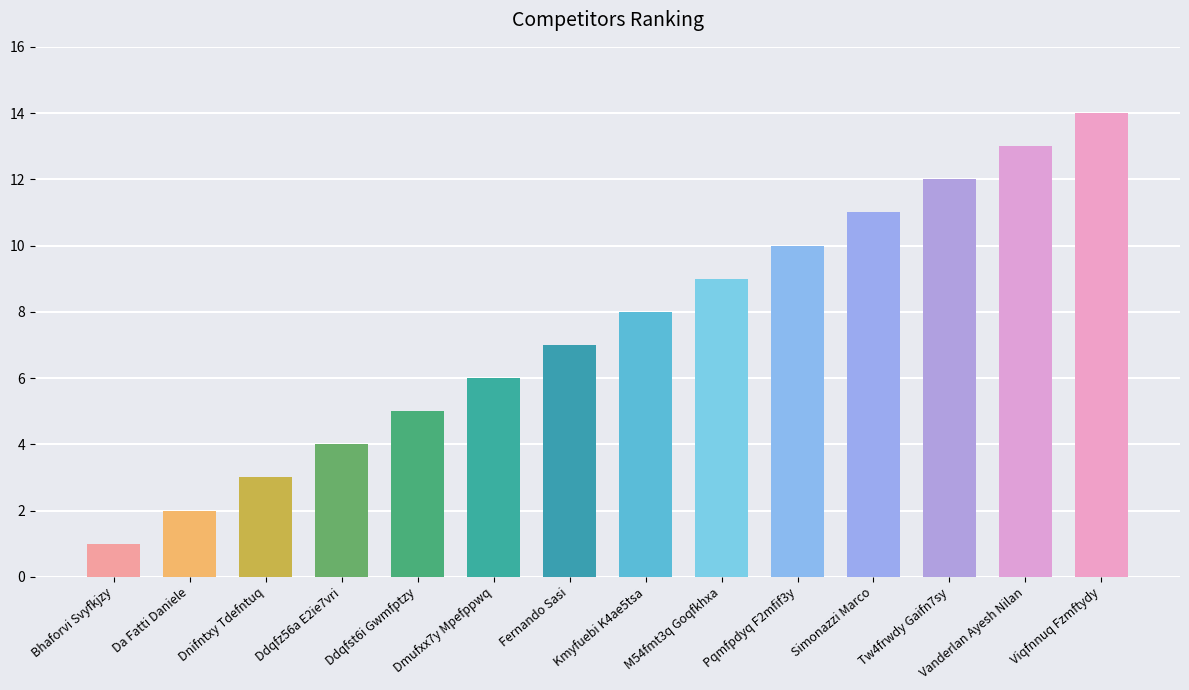

How many series are shown in this chart?

1